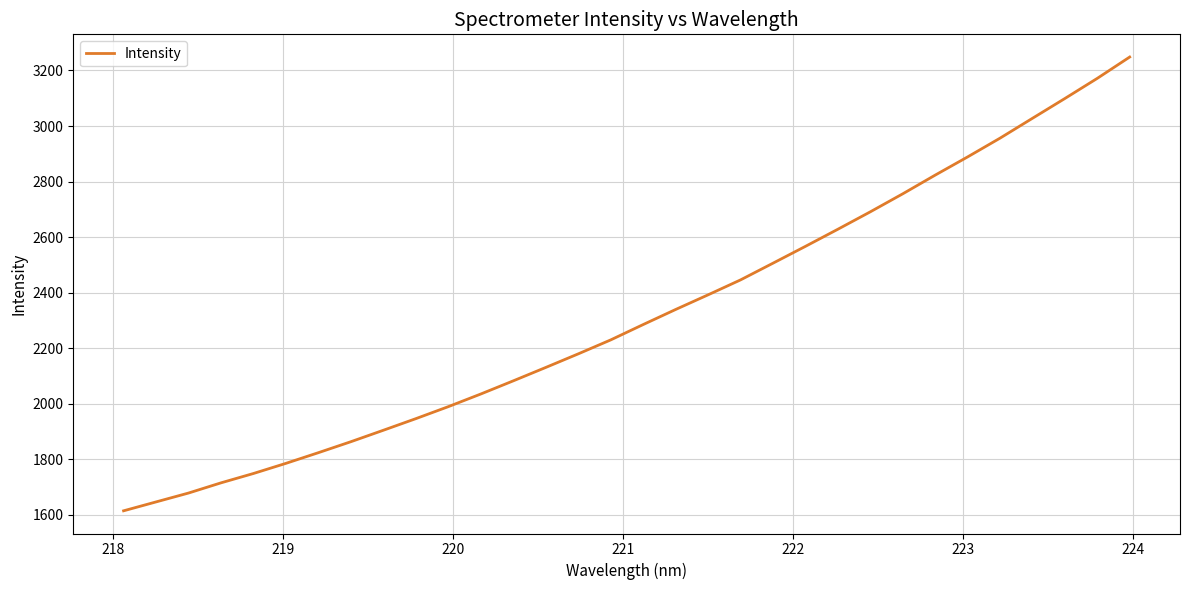

What is the smallest value displayed?

1614.7